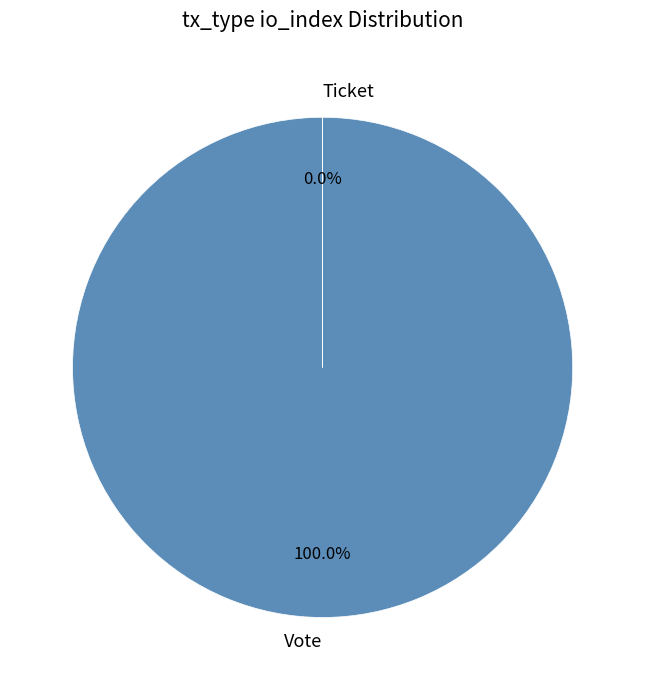

Which category has the smallest portion of the pie?

Ticket